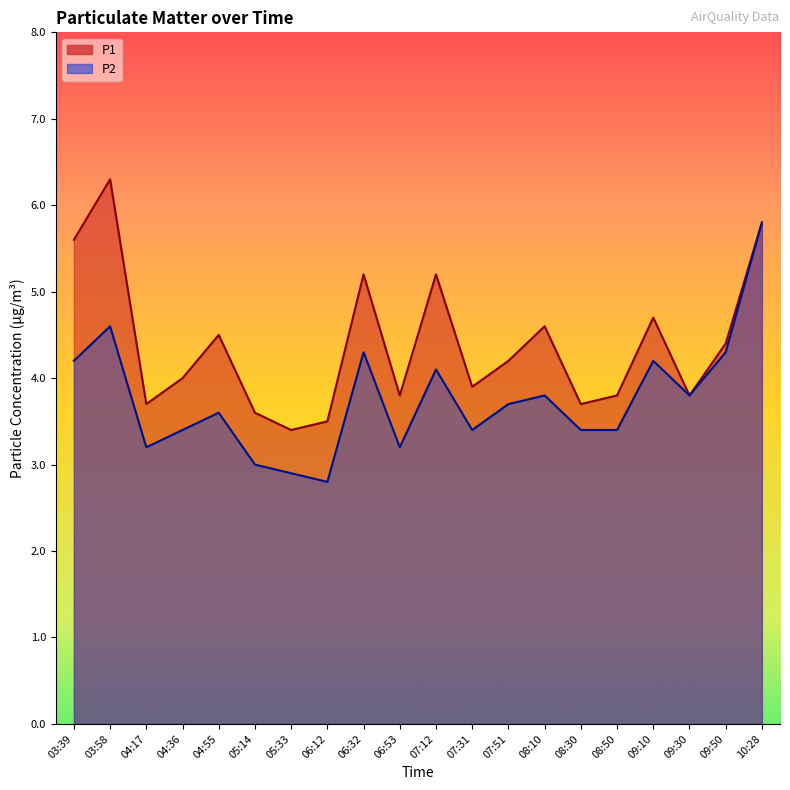

What is the total value across all series at 06:53?

7.0